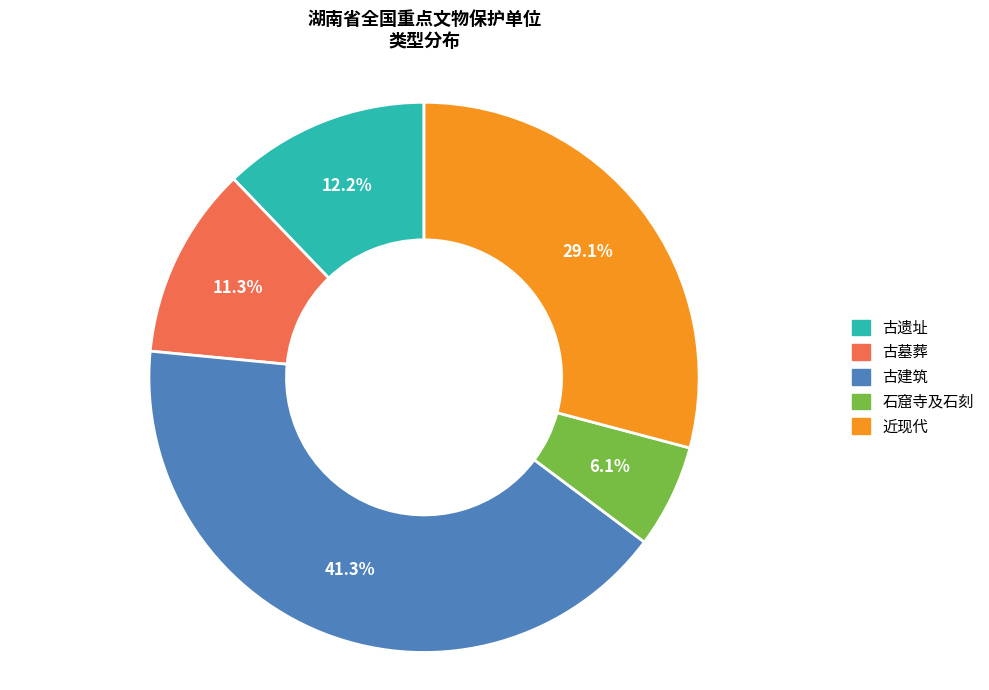

How much of the chart is everything except 古墓葬?

88.7%